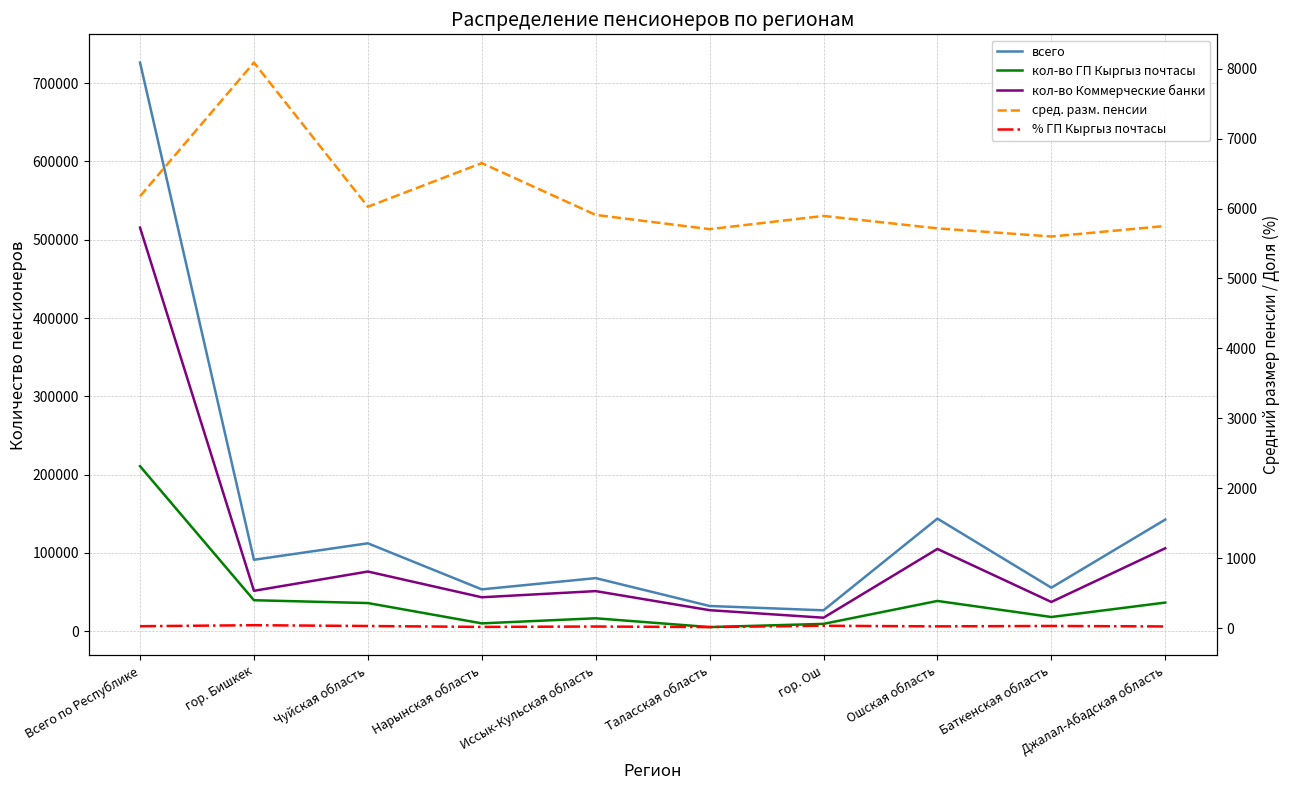

The value of % ГП Кыргыз почтасы at Ошская область is 39.6. True or false?

False